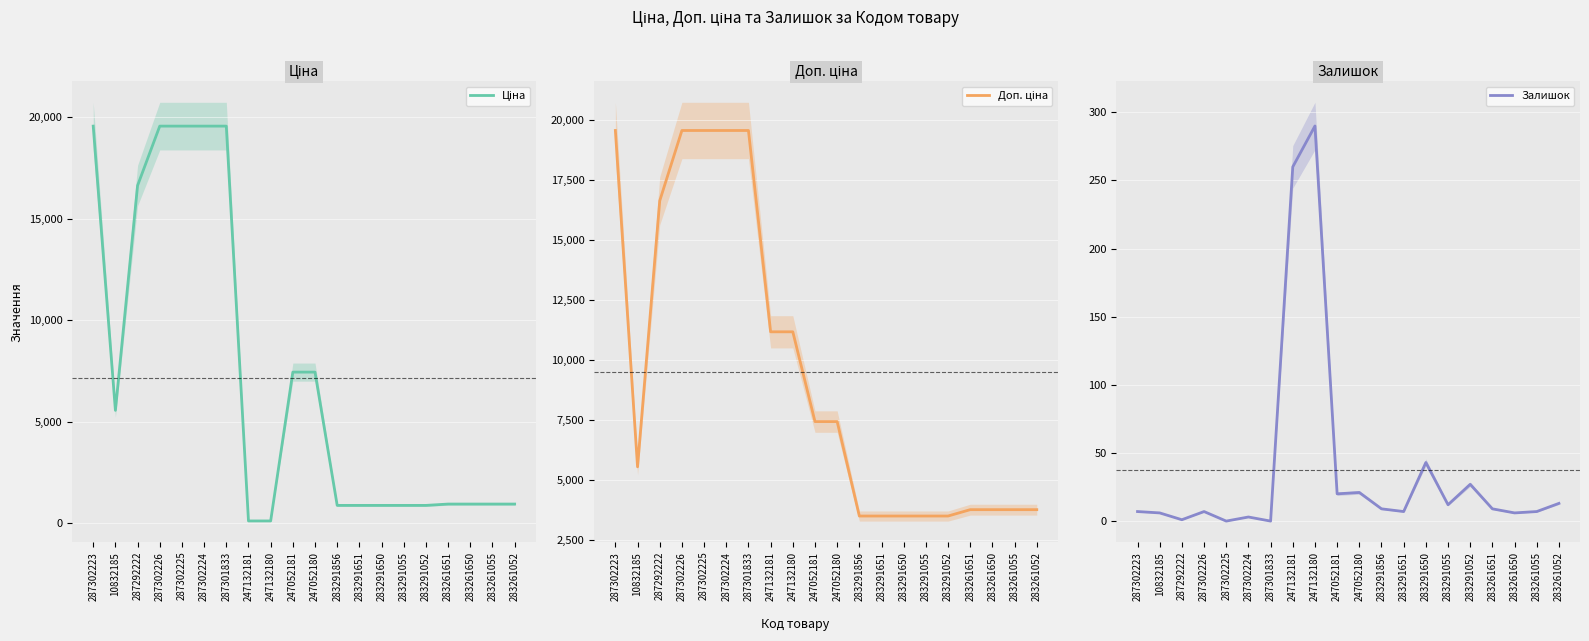

What is the minimum value for Ціна?

111.8